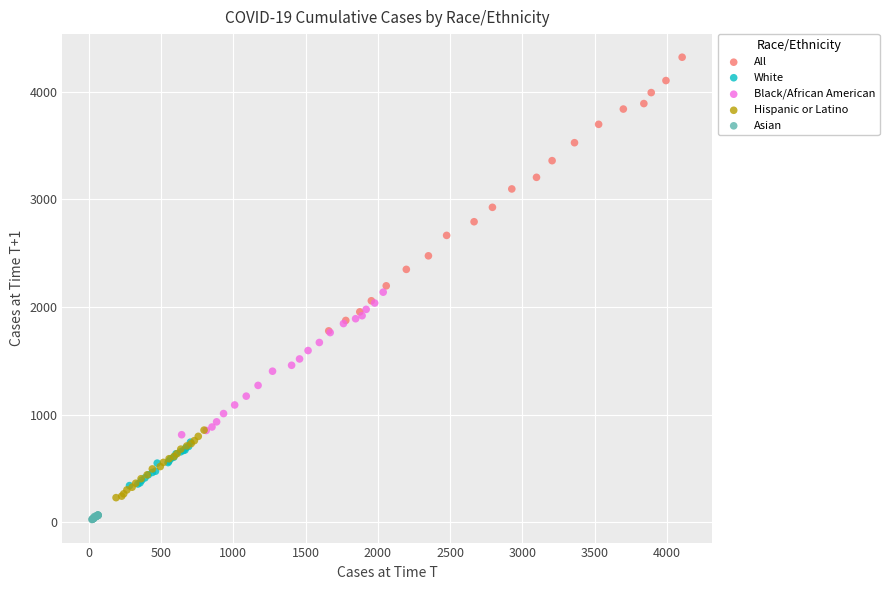

Which series has the widest spread of Y values?

All